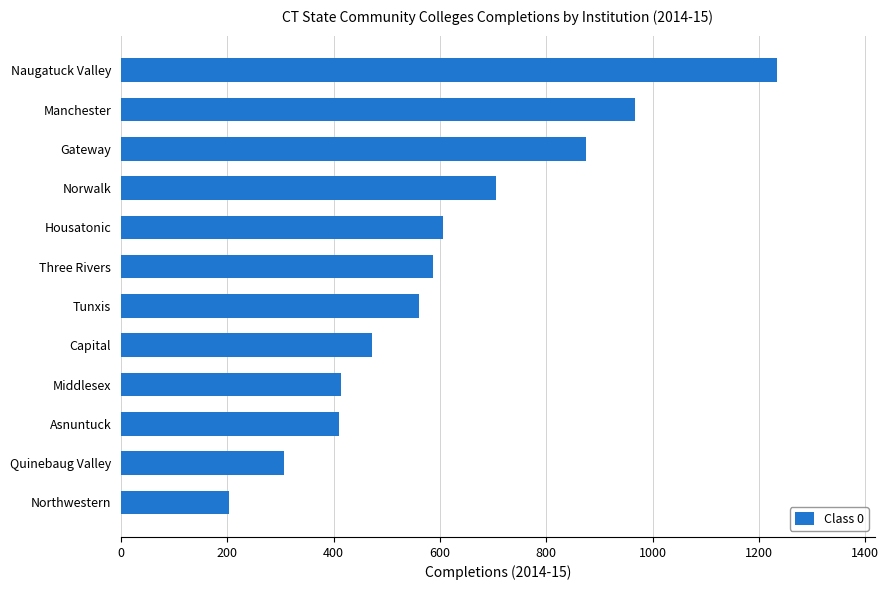

Between Tunxis and Housatonic, which is larger?

Housatonic